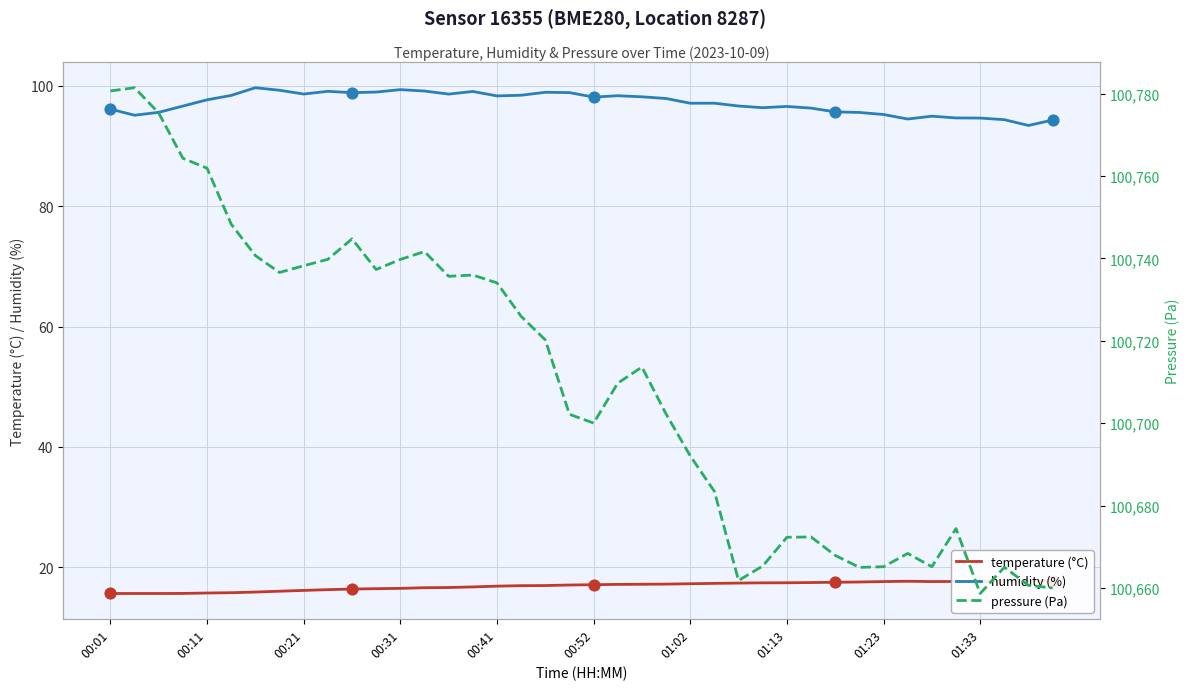

At which category is the sum across all series the highest?

00:01